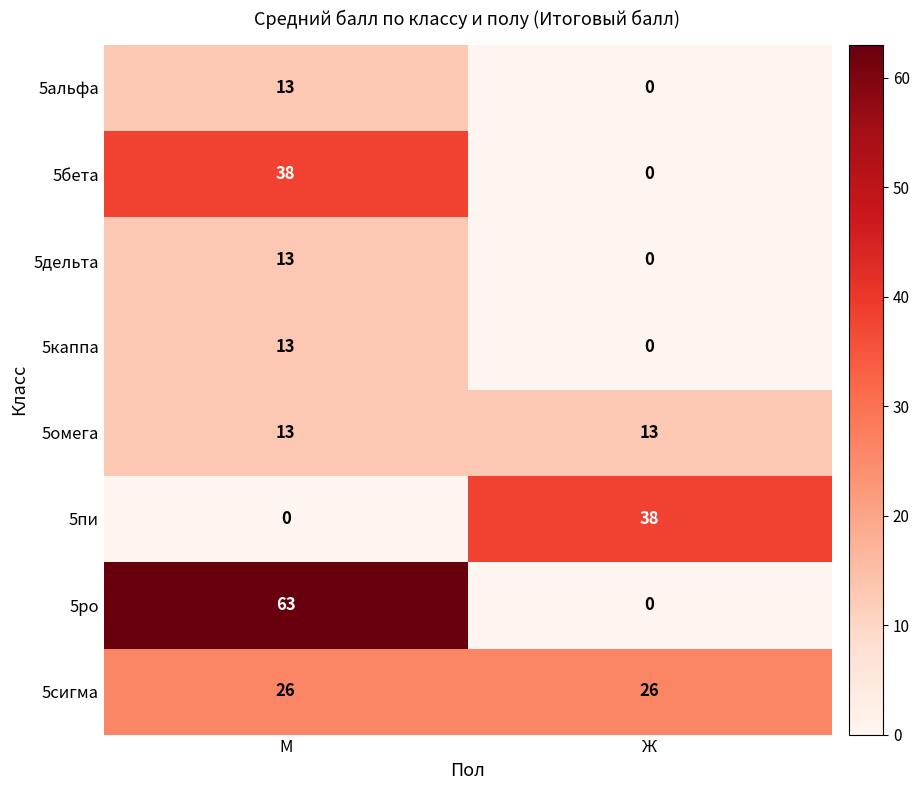

Reading left to right, list all the values displayed in this chart.

5альфа: М=13	Ж=0
5бета: М=38	Ж=0
5дельта: М=13	Ж=0
5каппа: М=13	Ж=0
5омега: М=13	Ж=13
5пи: М=0	Ж=38
5ро: М=63	Ж=0
5сигма: М=26	Ж=26